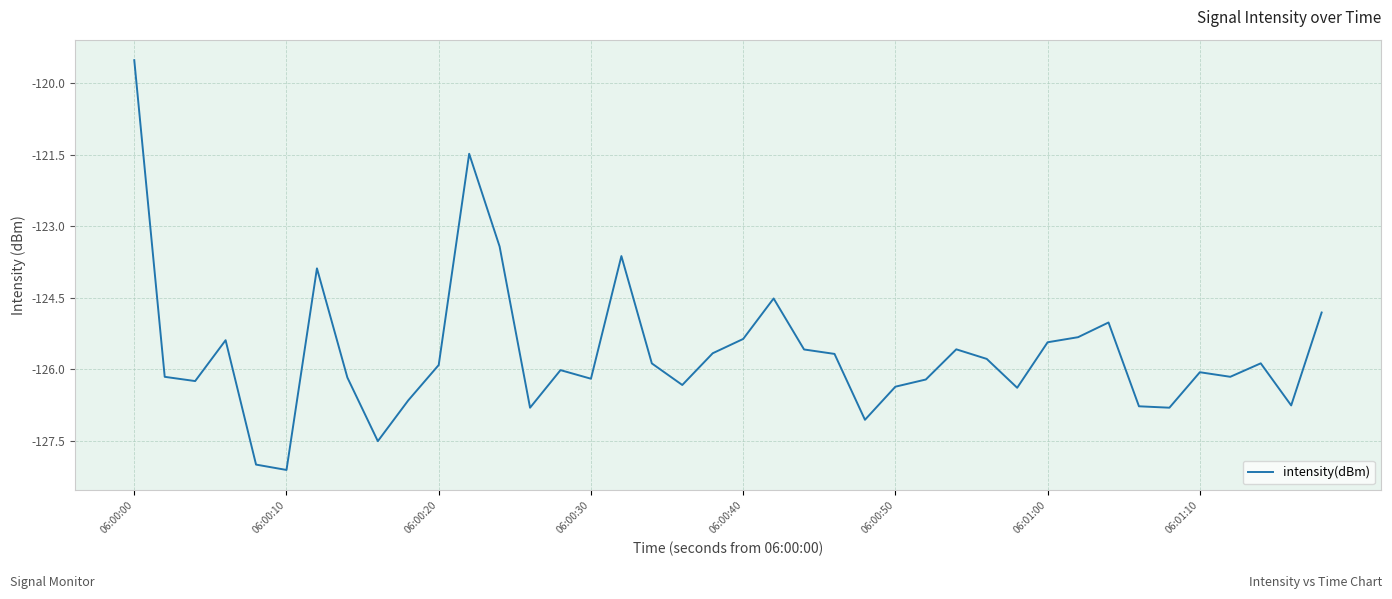

What is the difference between the maximum and minimum values?

8.6